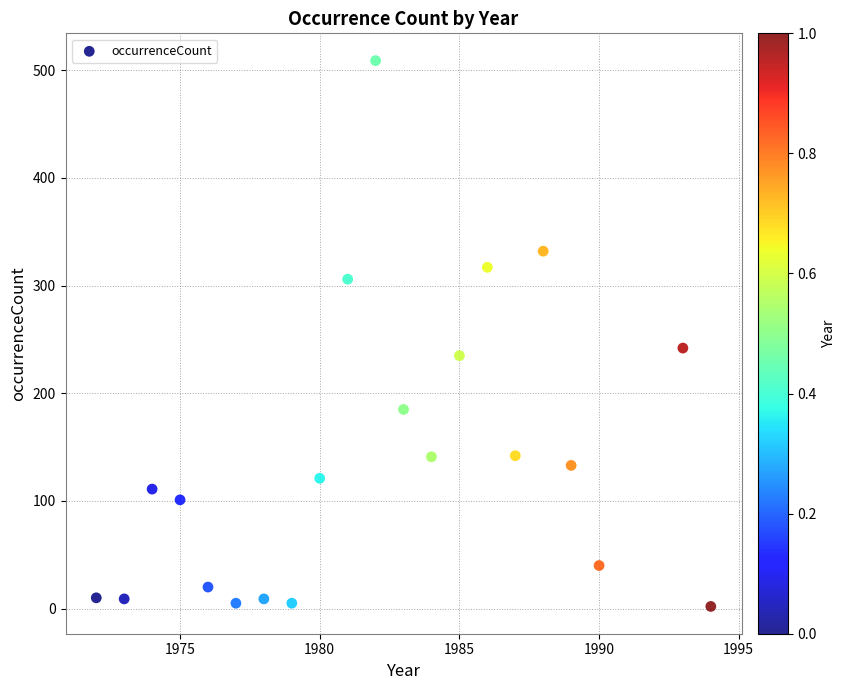

What is the range of X values (max minus min)?

22